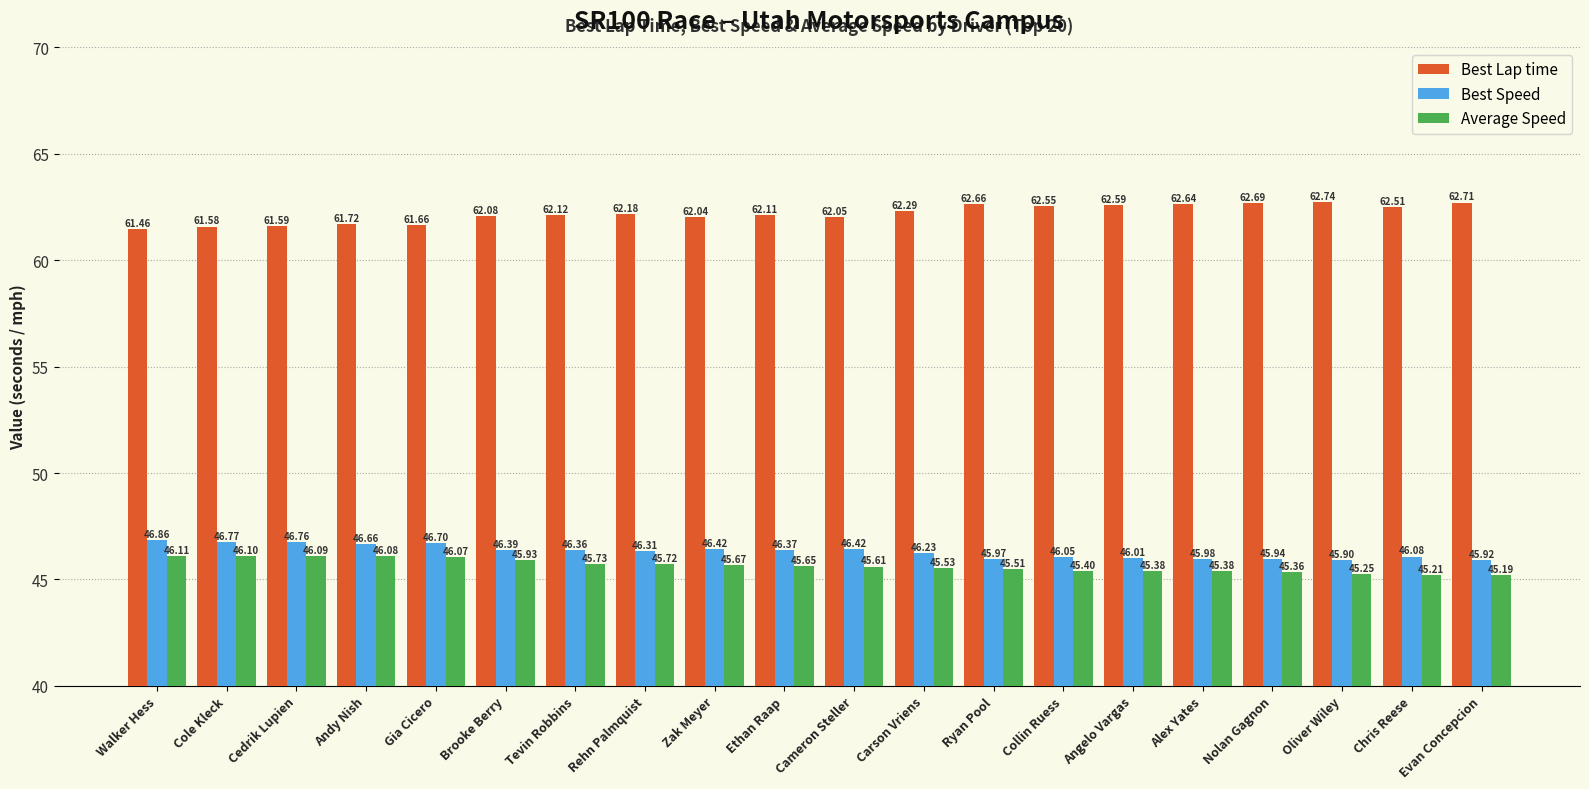

What position from the right is Alex Yates?

5